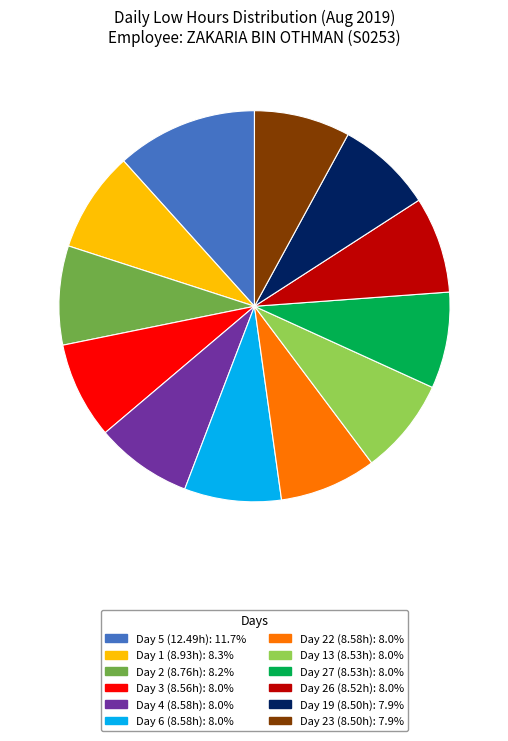

Is there a majority slice in this chart?

No